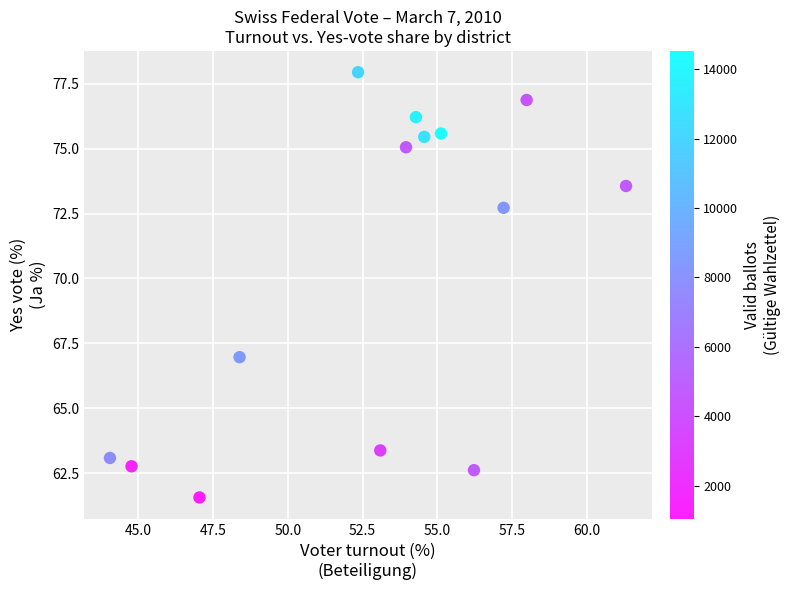

What is the range of X values (max minus min)?

17.2